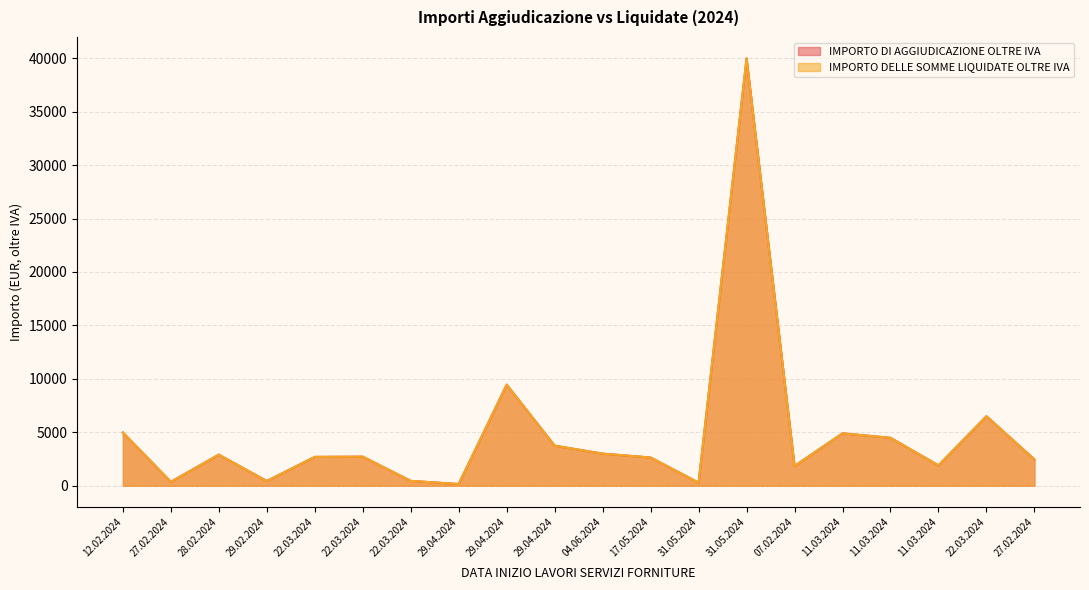

What are all the series names shown in the legend?

IMPORTO DI AGGIUDICAZIONE OLTRE IVA, IMPORTO DELLE SOMME LIQUIDATE OLTRE IVA